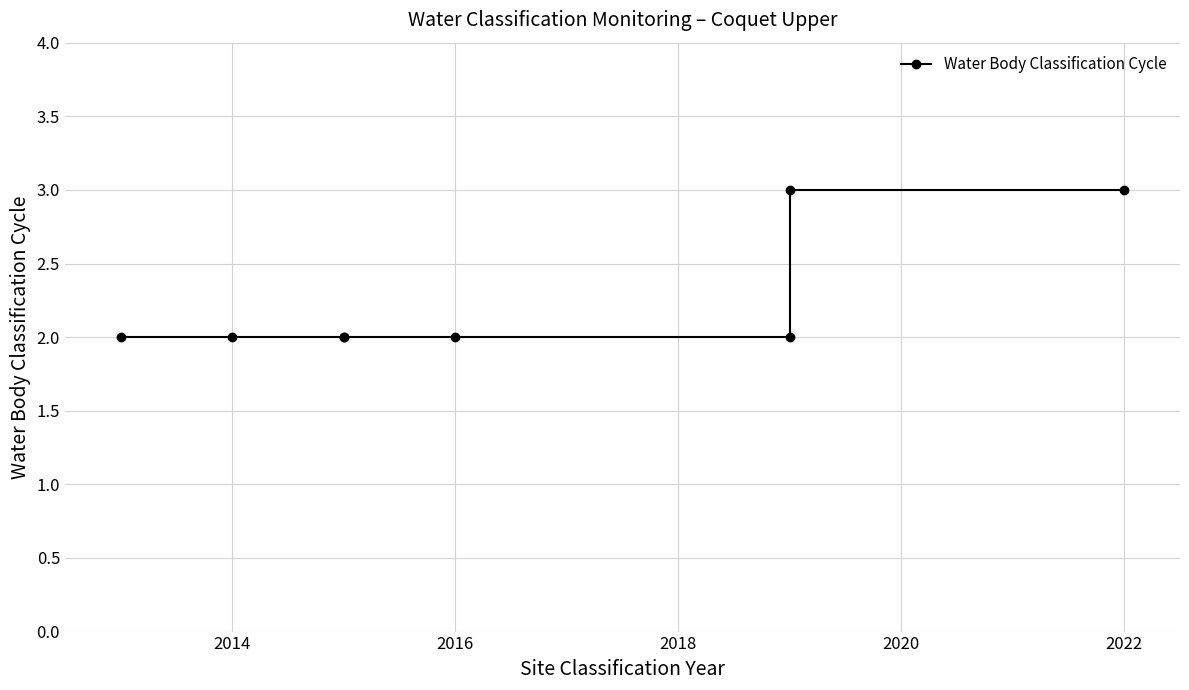

True or false: the data shows 3 at 2018.

False